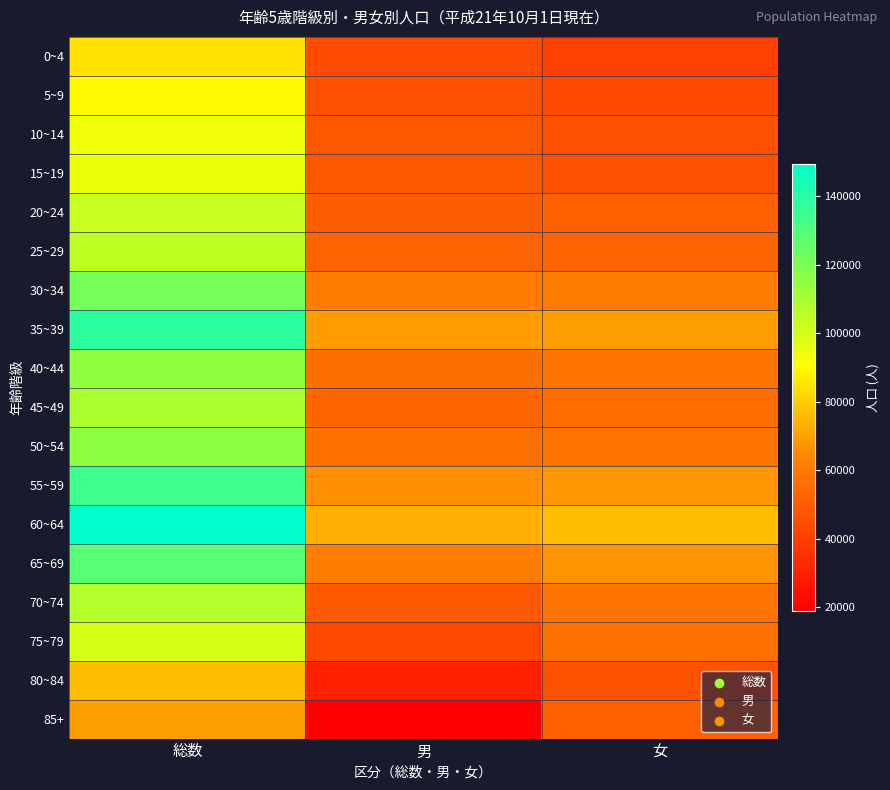

Reading left to right, list all the values displayed in this chart.

0~4: 総数=84302	男=43800	女=40502
5~9: 総数=89701	男=45949	女=43752
10~14: 総数=93980	男=48106	女=45874
15~19: 総数=94591	男=48420	女=46171
20~24: 総数=102604	男=50743	女=51861
25~29: 総数=104344	男=51988	女=52356
30~34: 総数=121875	男=60912	女=60963
35~39: 総数=138275	男=68930	女=69345
40~44: 総数=114758	男=56502	女=58256
45~49: 総数=108623	男=53329	女=55294
50~54: 総数=115389	男=56947	女=58442
55~59: 総数=134295	男=66209	女=68086
60~64: 総数=149456	男=72894	女=76562
65~69: 総数=128099	男=61218	女=66881
70~74: 総数=107462	男=49153	女=58309
75~79: 総数=99847	男=43126	女=56721
80~84: 総数=76275	男=29804	女=46471
85+: 総数=69697	男=18743	女=50954